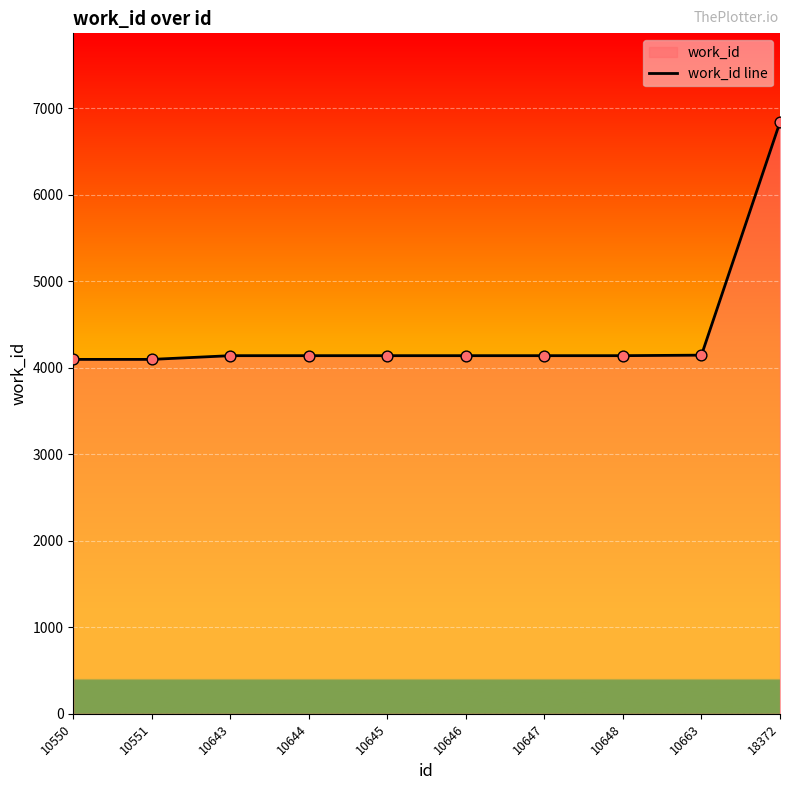

Which has a higher value, 10646 or 10644?

10646